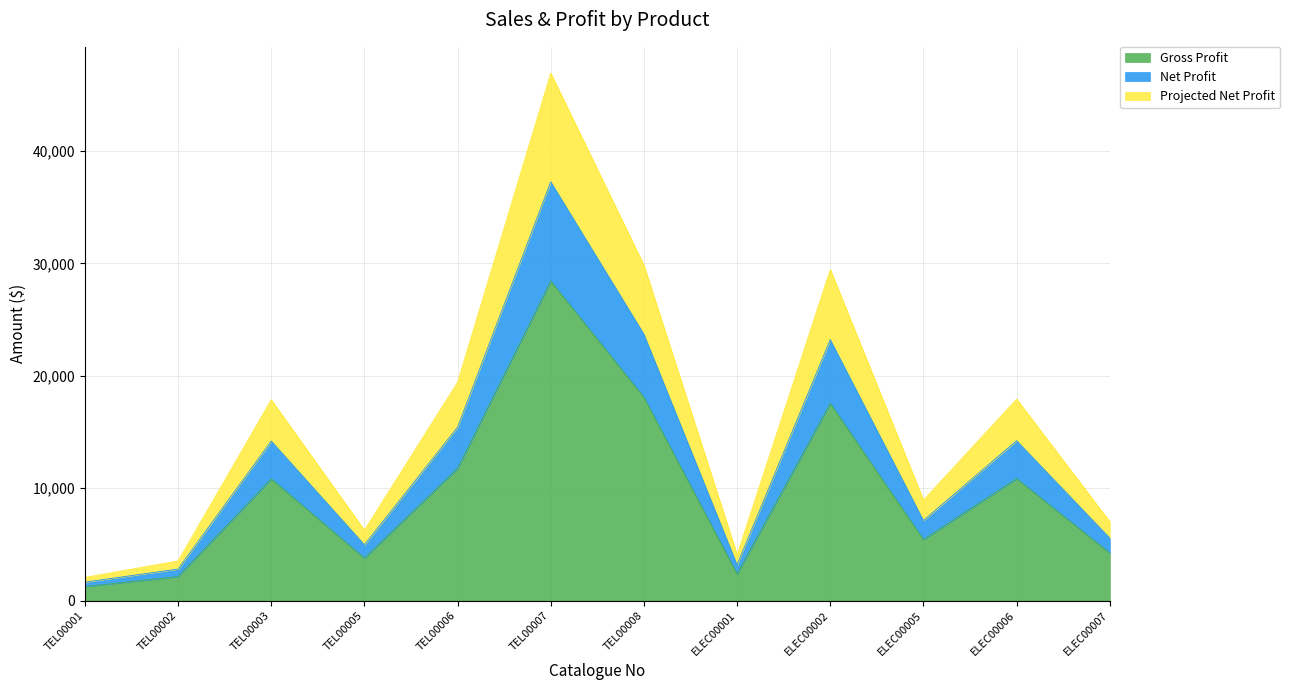

At which category is the sum across all series the highest?

TEL00007